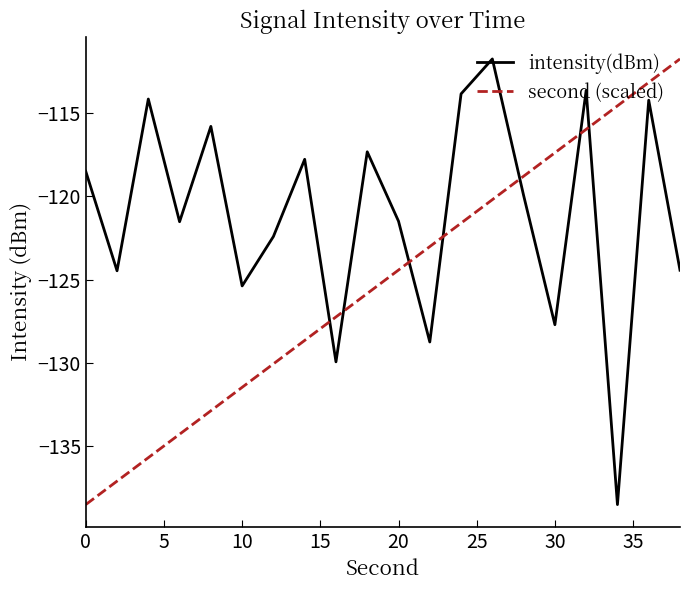

Which series has the largest total across all categories?

intensity(dBm)